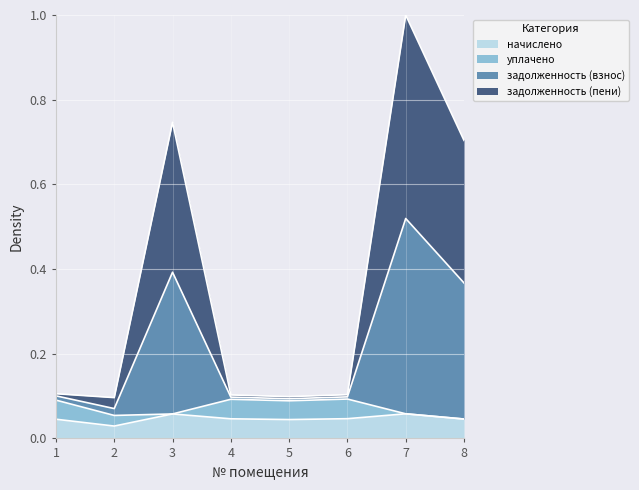

What is the total value across all series at 8?

0.7